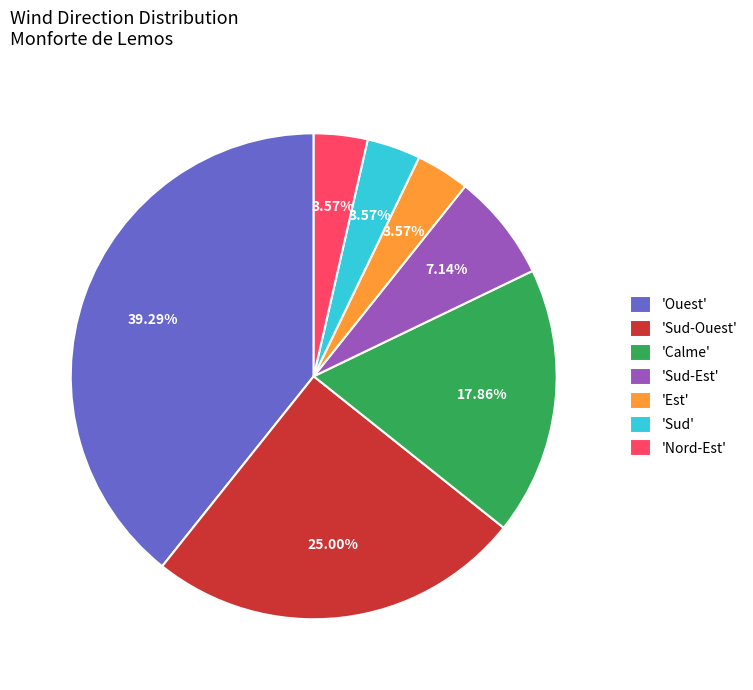

Which slice is the largest?

'Ouest'